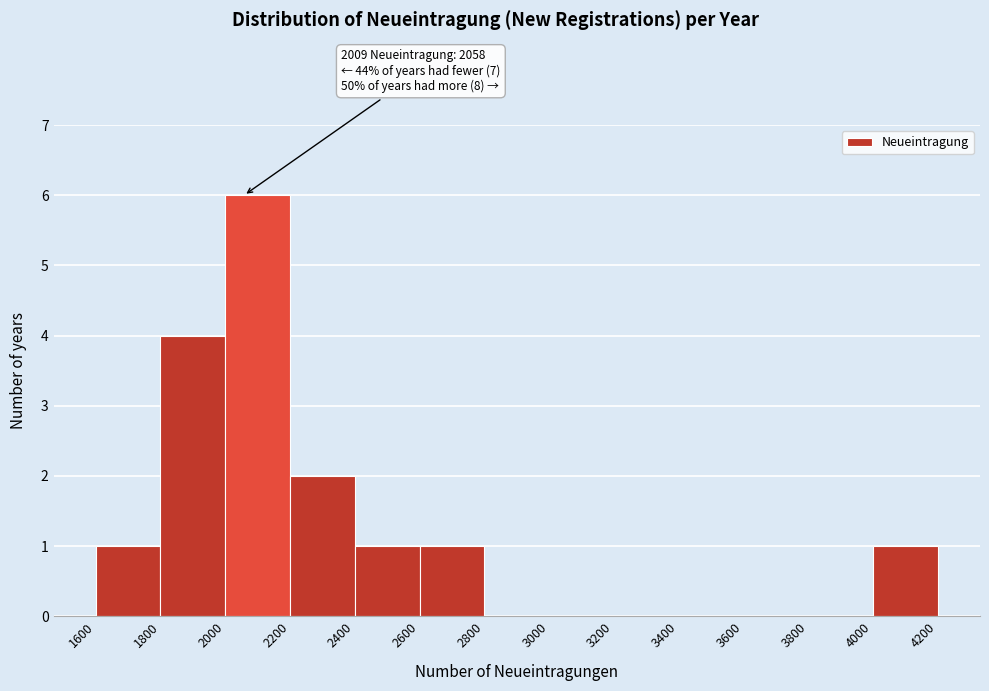

Over which range of the x-axis is the bar tallest?

2000 to 2200